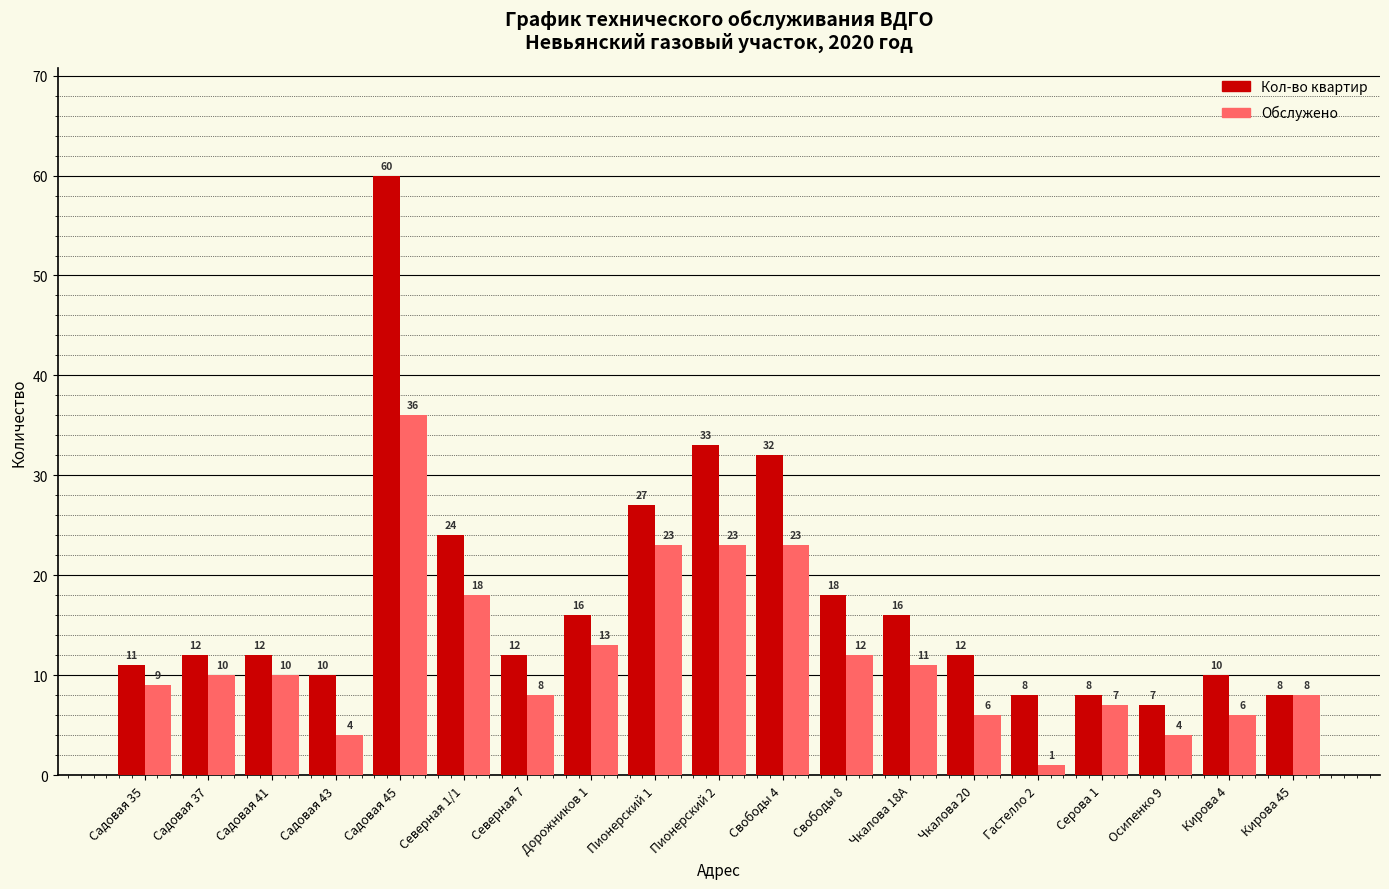

Is it true that Обслужено equals 15 at Садовая 35?

False